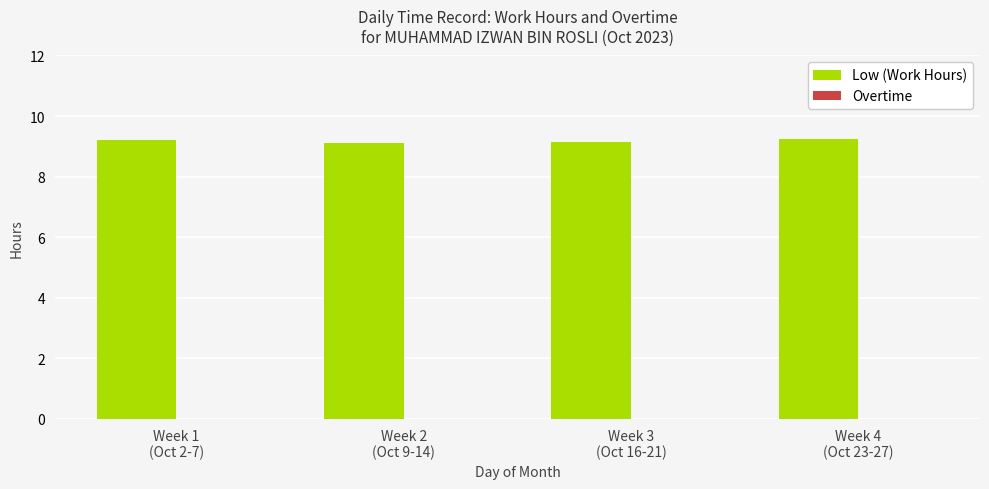

What is the label of the 3rd bar from the right?

Week 2
(Oct 9-14)